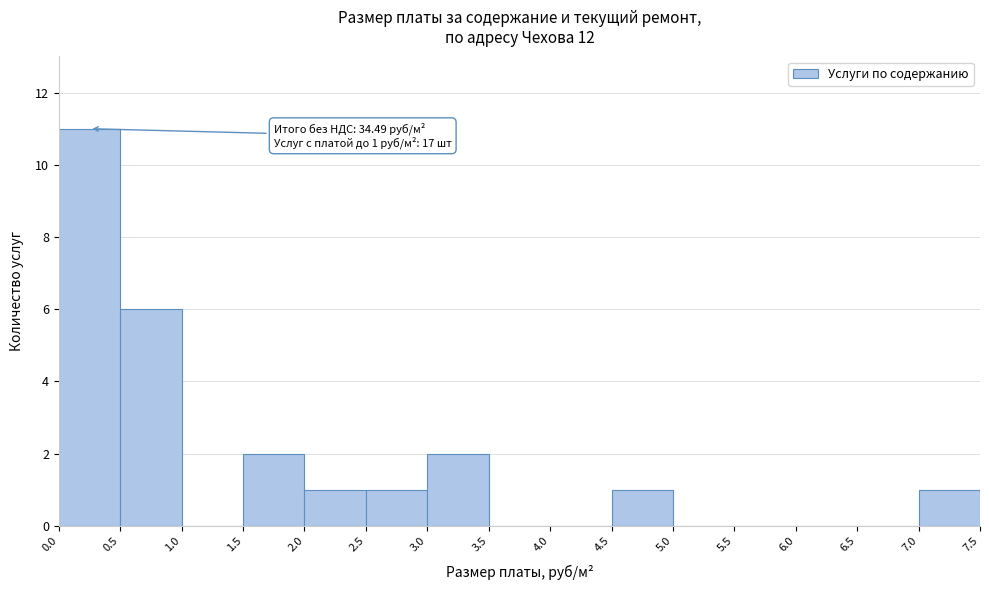

Which range on the x-axis has the tallest bar?

0.0 to 0.5